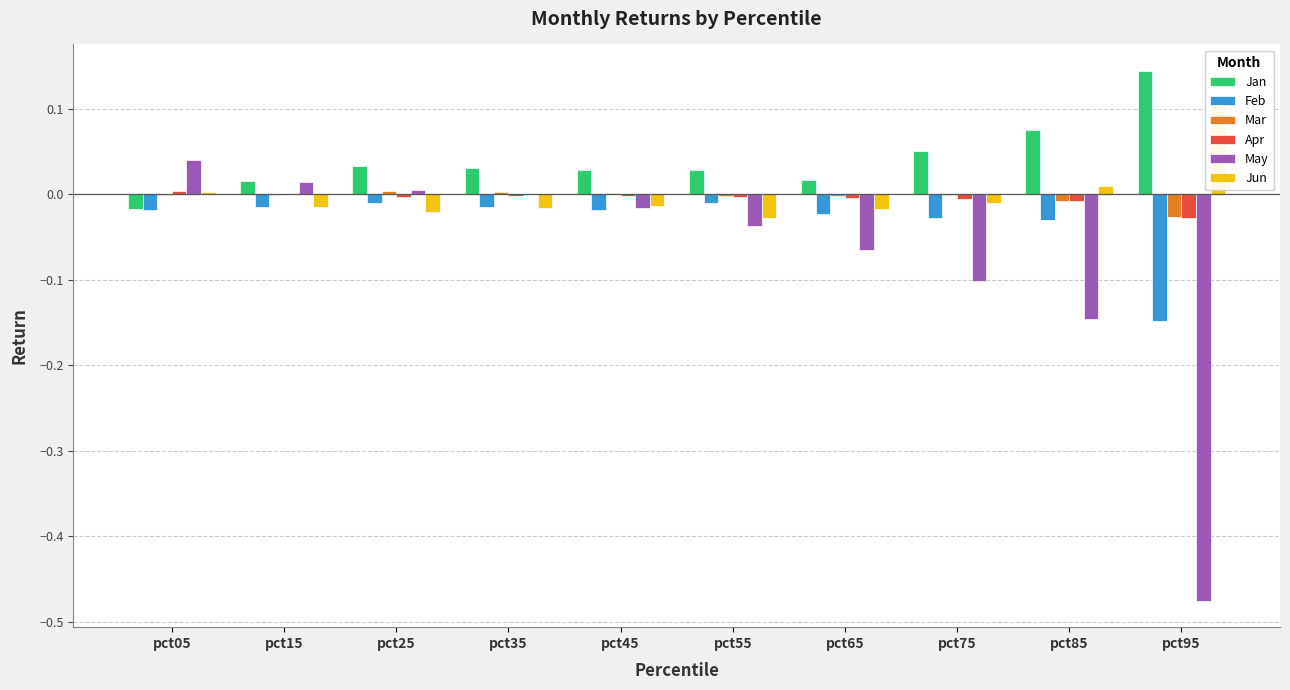

How many bars are there in each group?

6